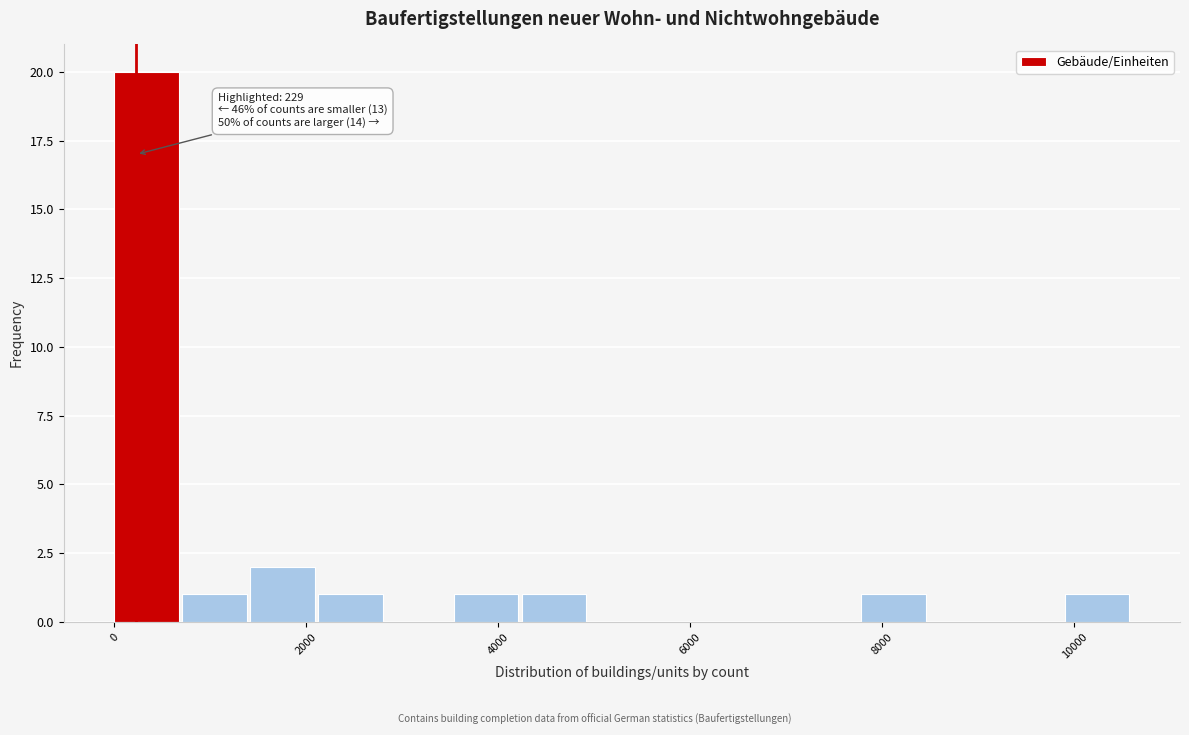

Read against the x-axis, roughly where is the centre of the tallest bar?

400